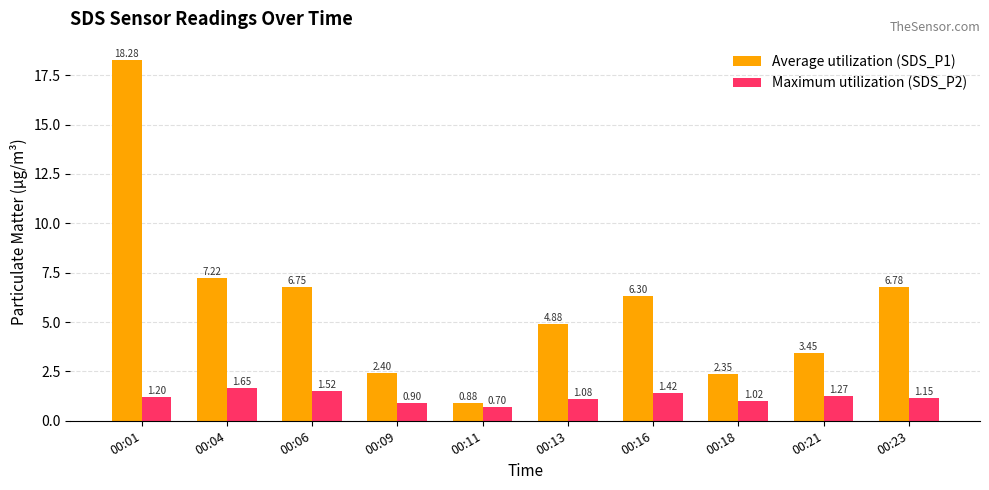

Which series changed the most between 00:09 and 00:13?

Average utilization (SDS_P1)